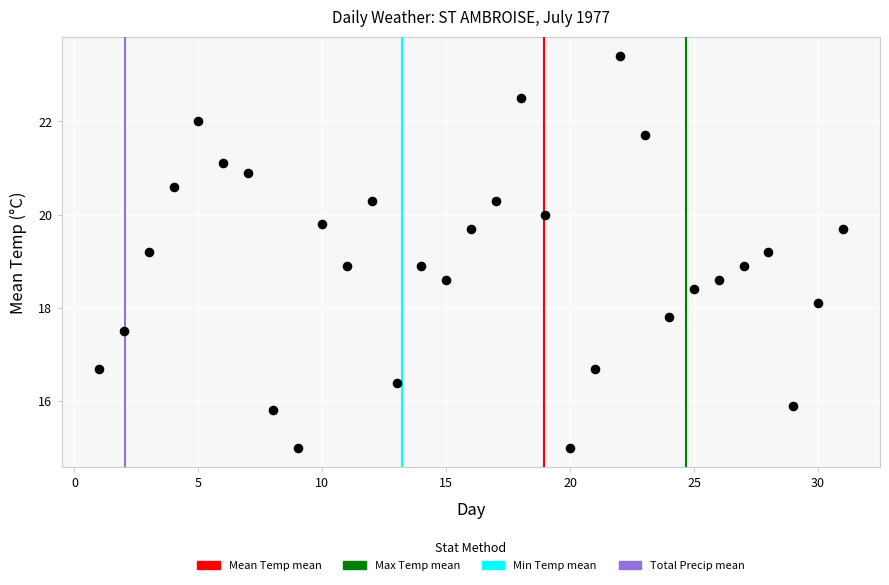

What is the range of Y values (max minus min)?

8.4